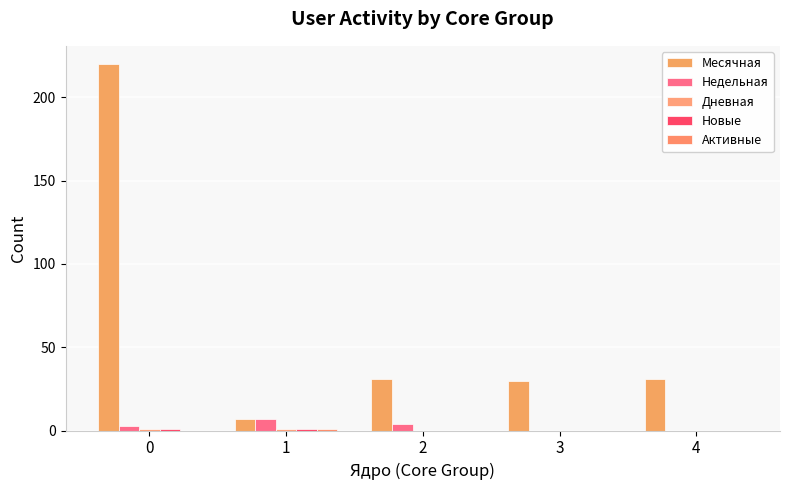

Reading right to left, transcribe all the data shown in this chart.

Месячная: 4=31	3=30	2=31	1=7	0=220
Недельная: 4=0	3=0	2=4	1=7	0=3
Дневная: 4=0	3=0	2=0	1=1	0=1
Новые: 4=0	3=0	2=0	1=1	0=1
Активные: 4=0	3=0	2=0	1=1	0=0